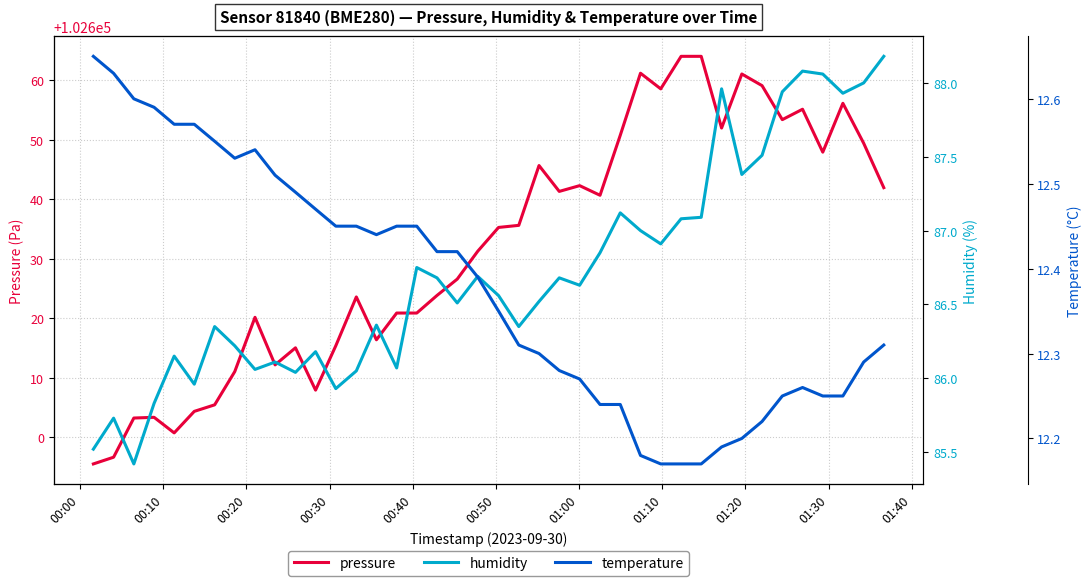

True or false: pressure and humidity cross at least once.

False